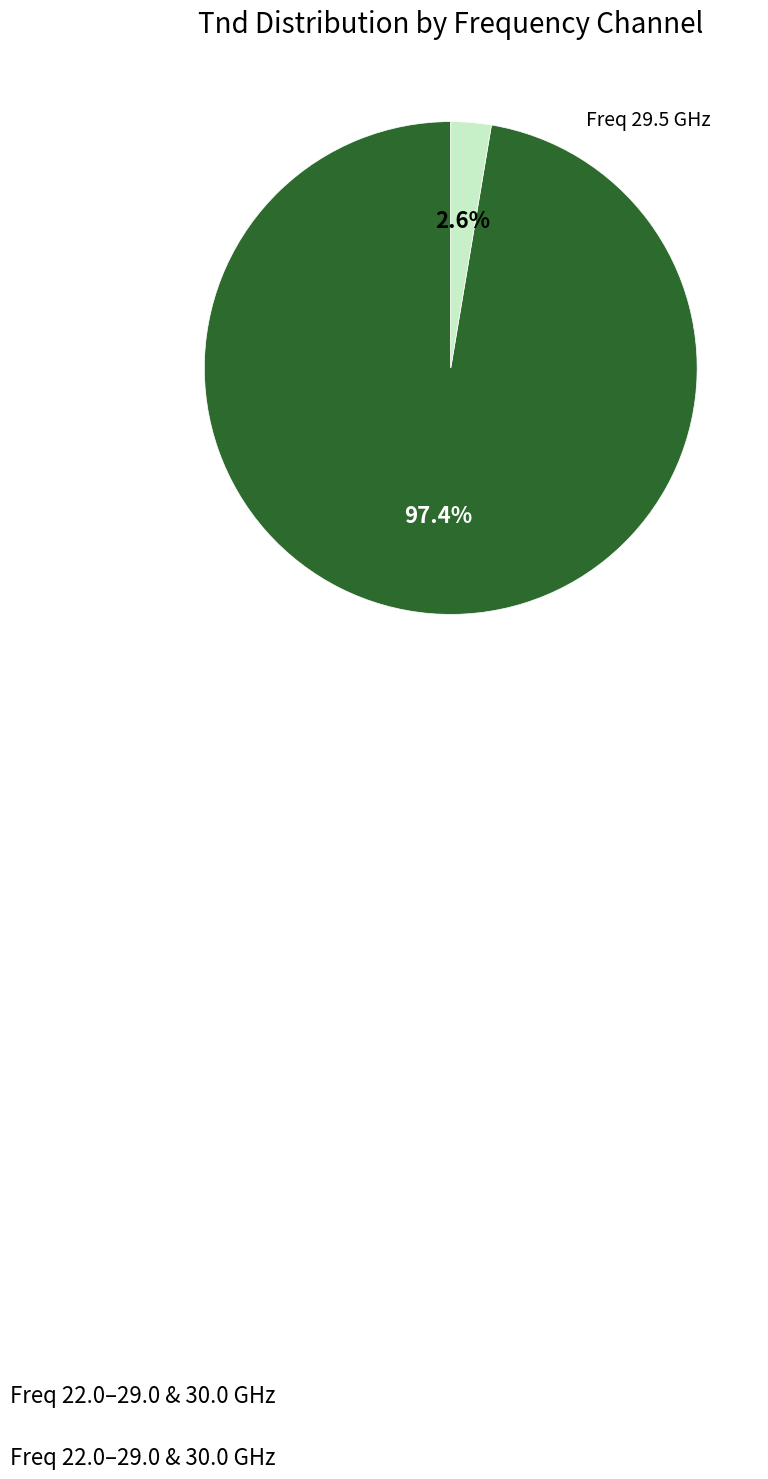

Is there any slice that represents more than half of the pie?

Yes